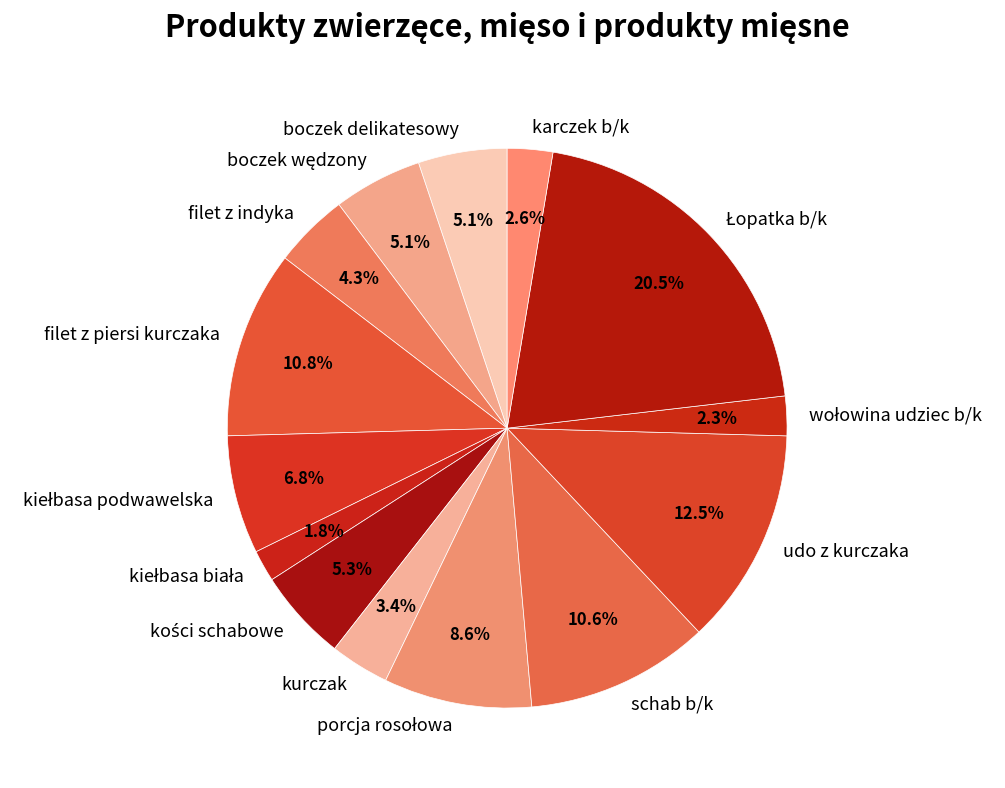

To the nearest percent, what percentage of the pie is boczek delikatesowy?

5%